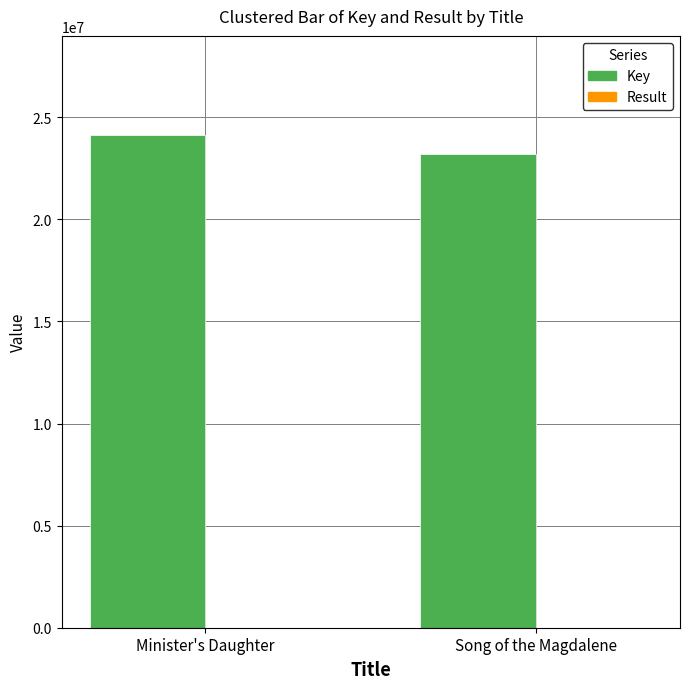

Where is Key nearest to the value 23679996?

Song of the Magdalene